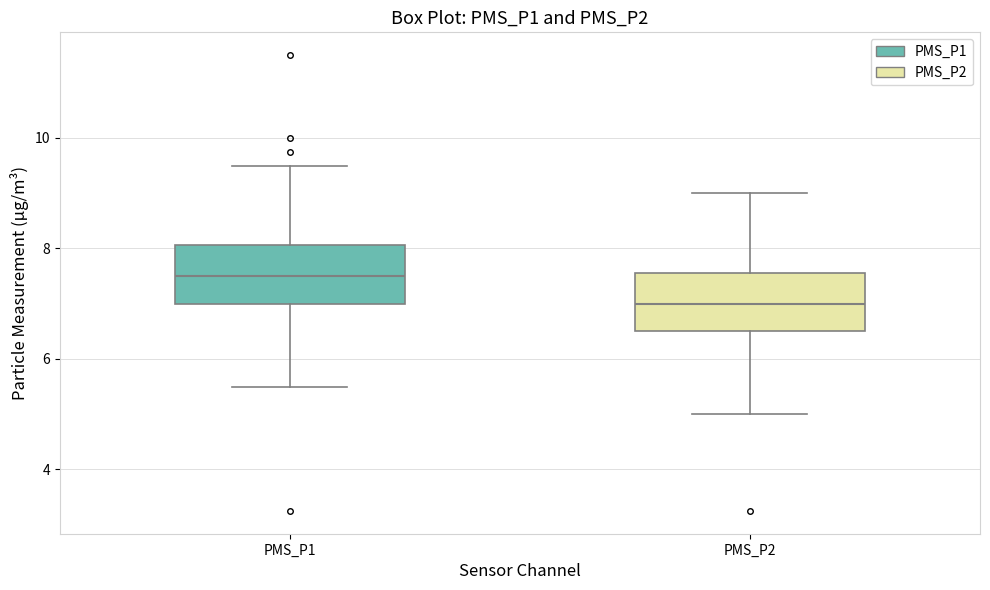

Which box's median line is the lowest?

PMS_P2